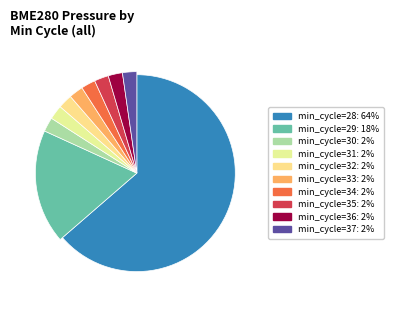

What is the smallest slice in the pie chart?

37